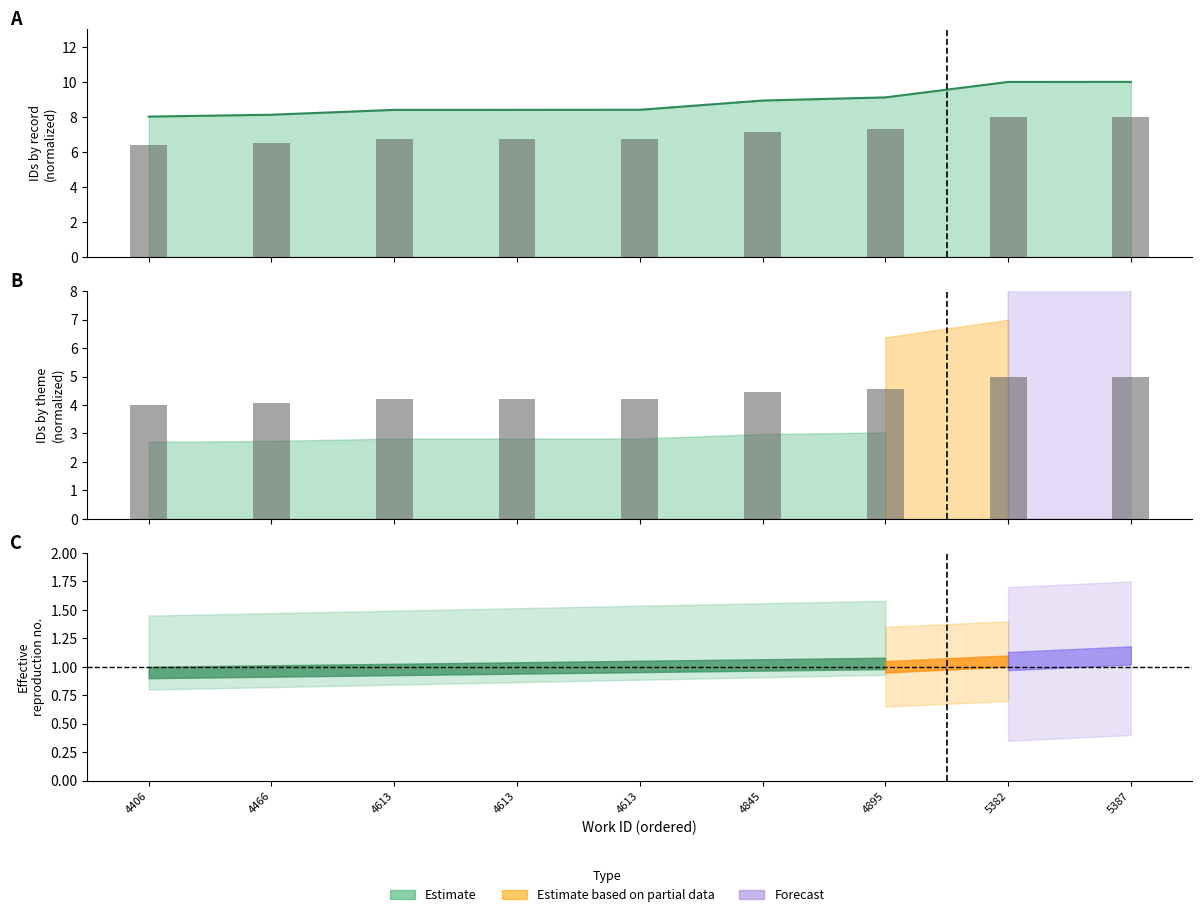

Where is the data nearest to the value 9?

4845